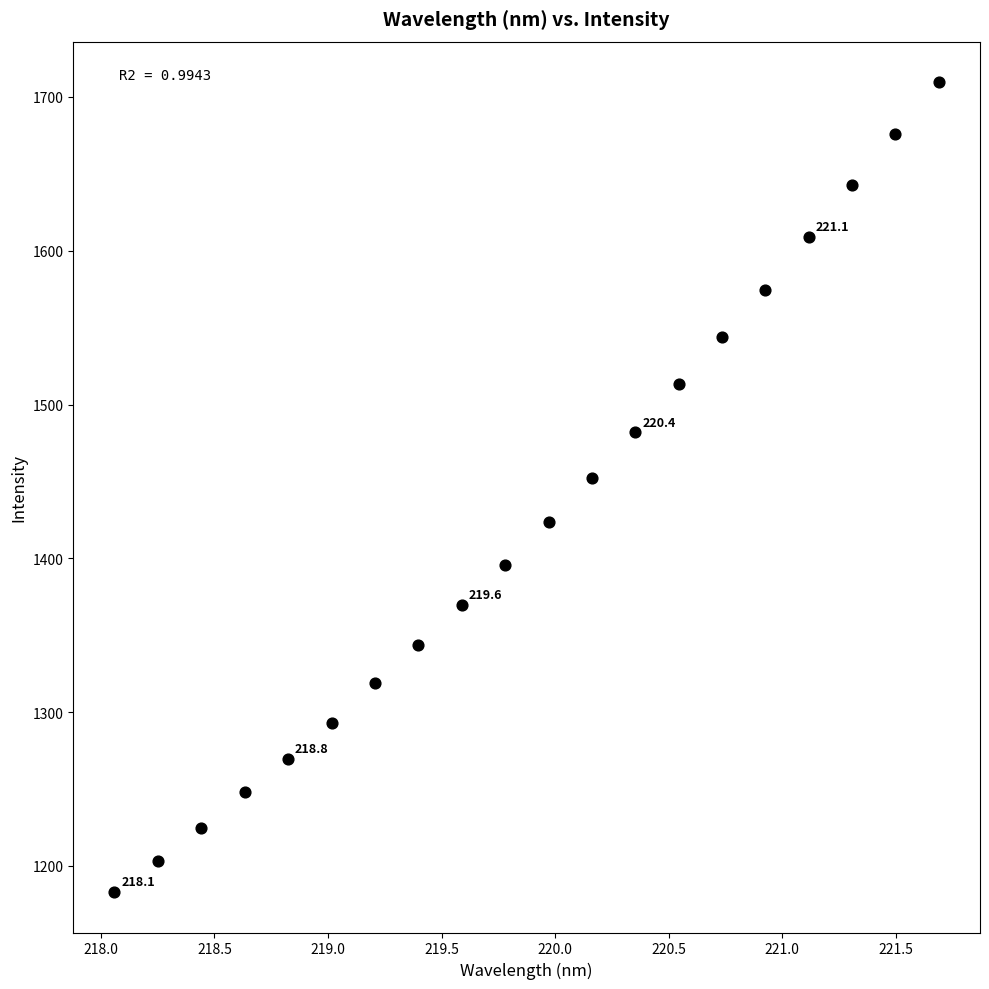

What Y value in the scatter plot is closest to 1446?

1452.2